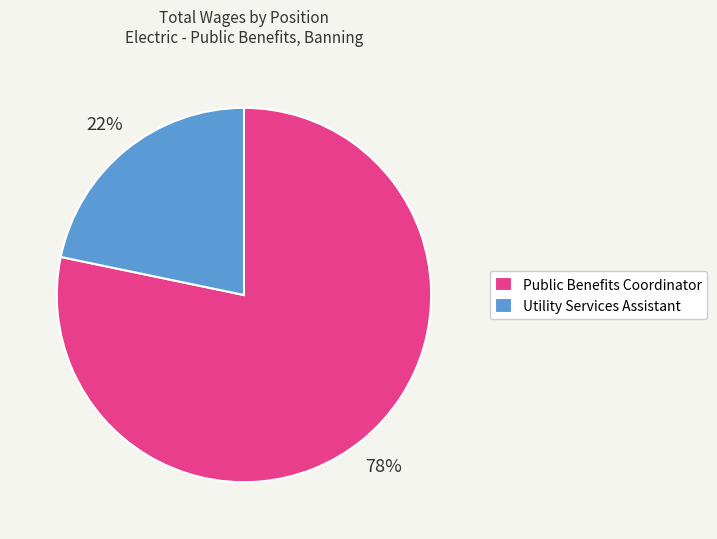

How many slices are in this pie chart?

2